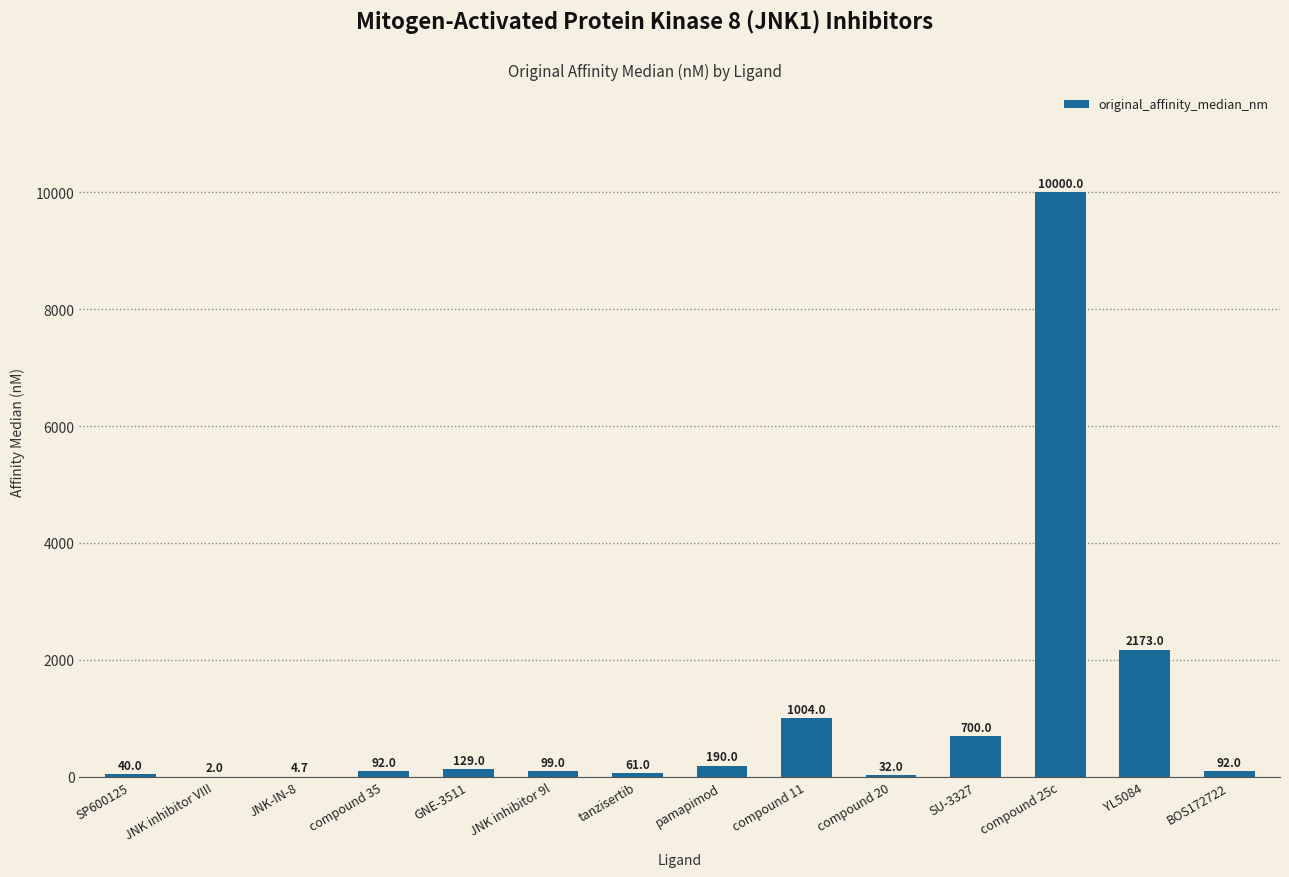

Approximately how many times larger is the value at SP600125 compared to BOS172722?

0.4